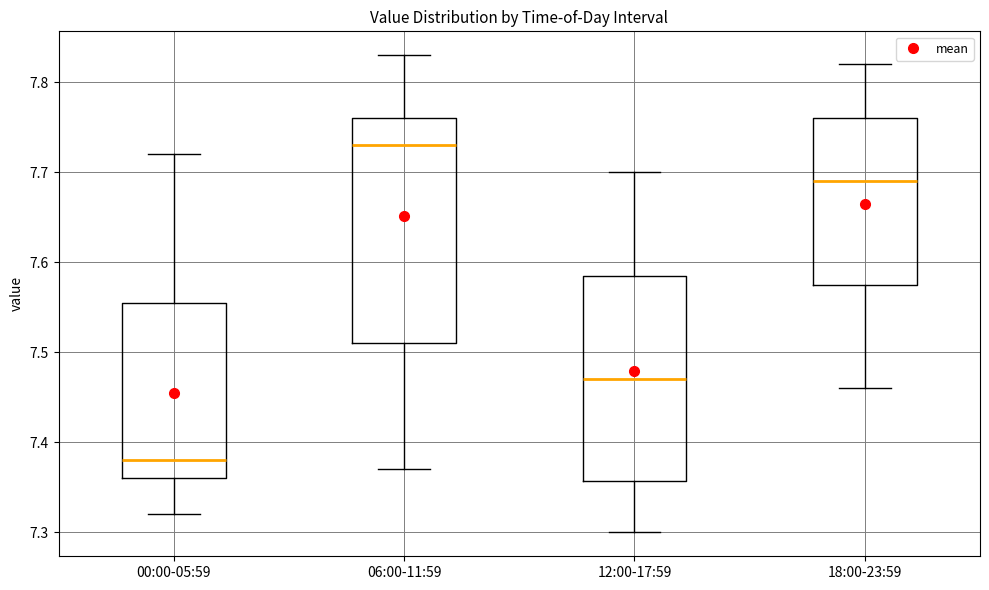

Which box's median line is the highest?

06:00-11:59